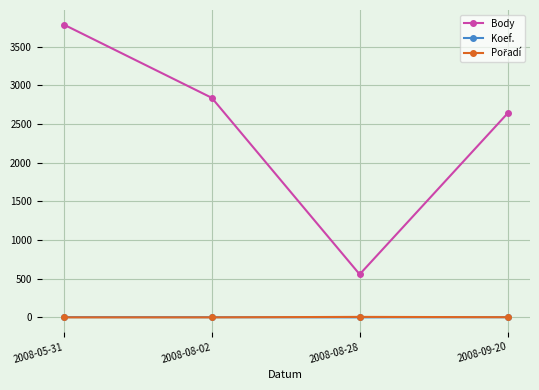

In Body, how many points are lower than both neighbors (excluding endpoints)?

1